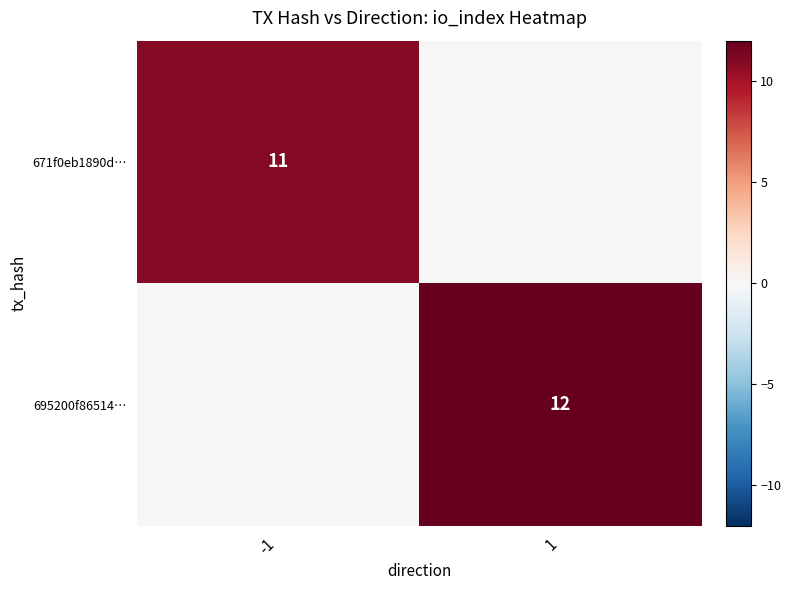

What is the spread (max minus min) of values at -1?

11